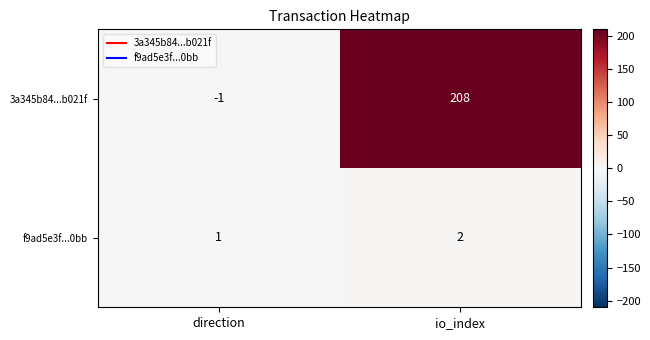

Which label corresponds to the largest value in the chart?

io_index